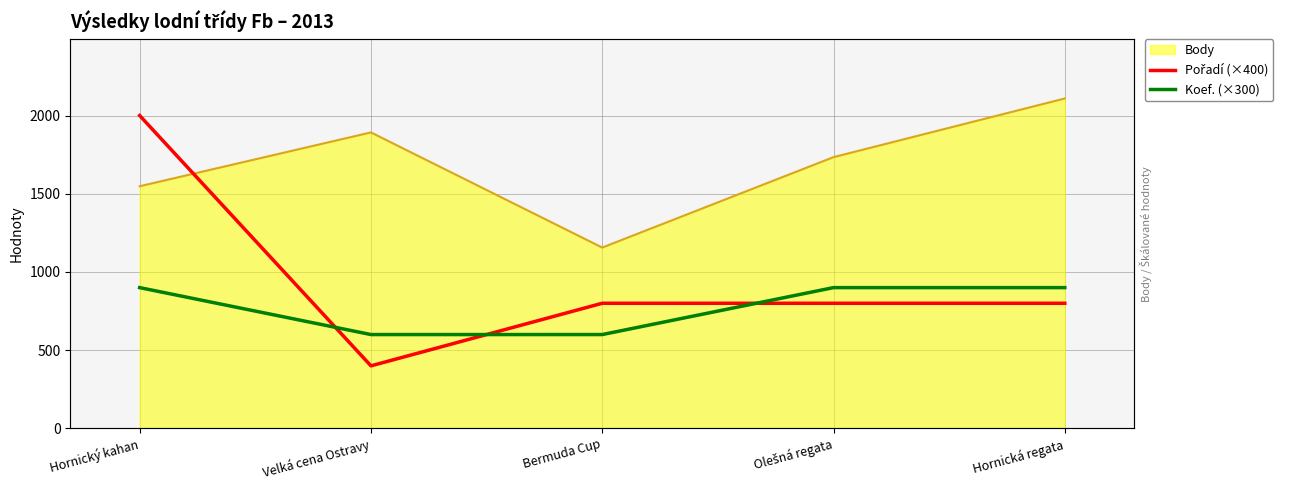

What position from the left is Hornický kahan?

1